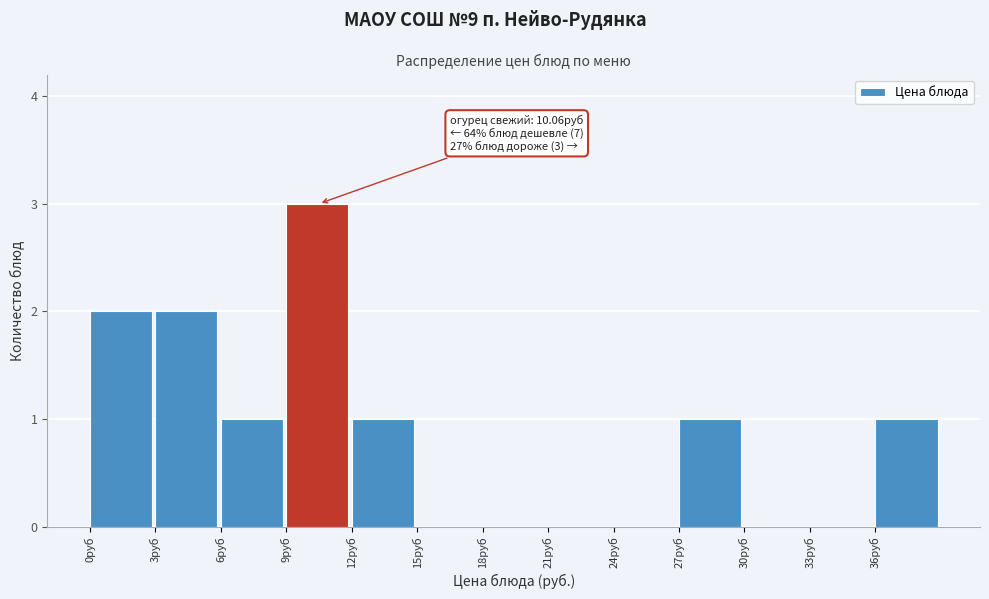

Which range on the x-axis has the tallest bar?

9 to 12